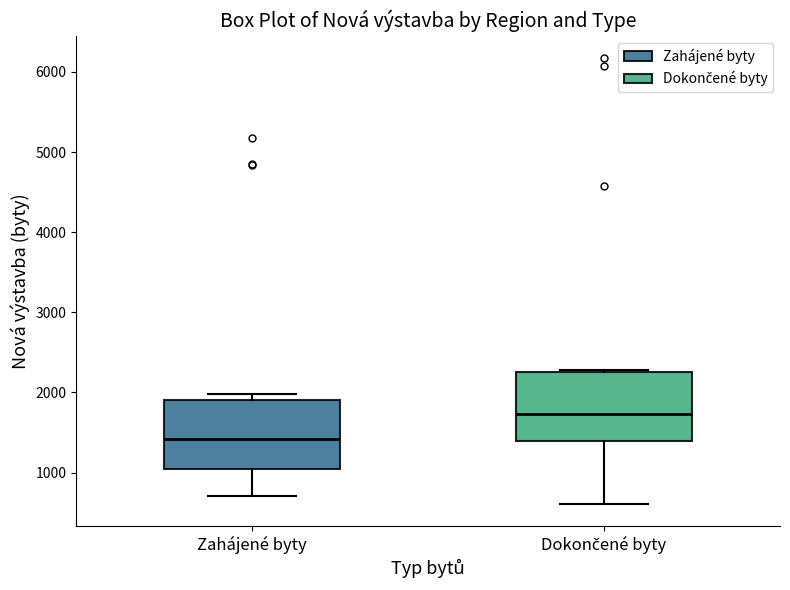

Which box has the lowest median line?

Zahájené byty